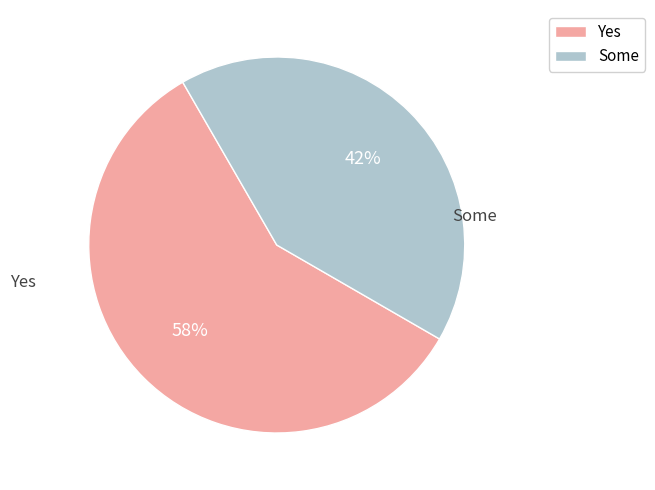

Which category has the biggest portion of the pie?

Yes